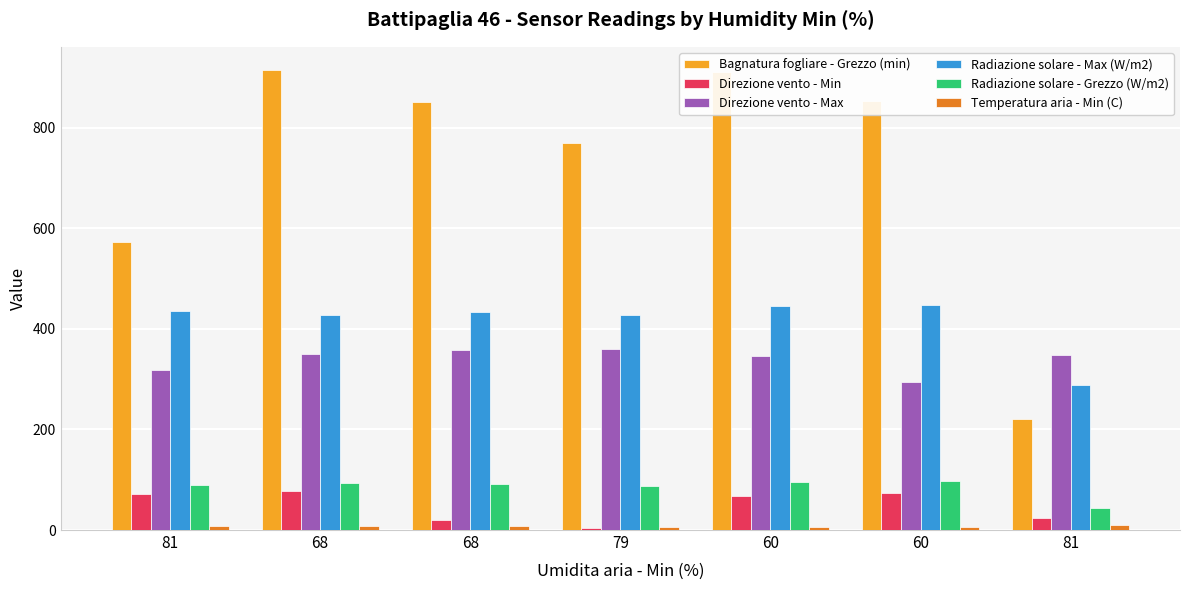

Which category has the highest value in the Direzione vento - Min series?

68